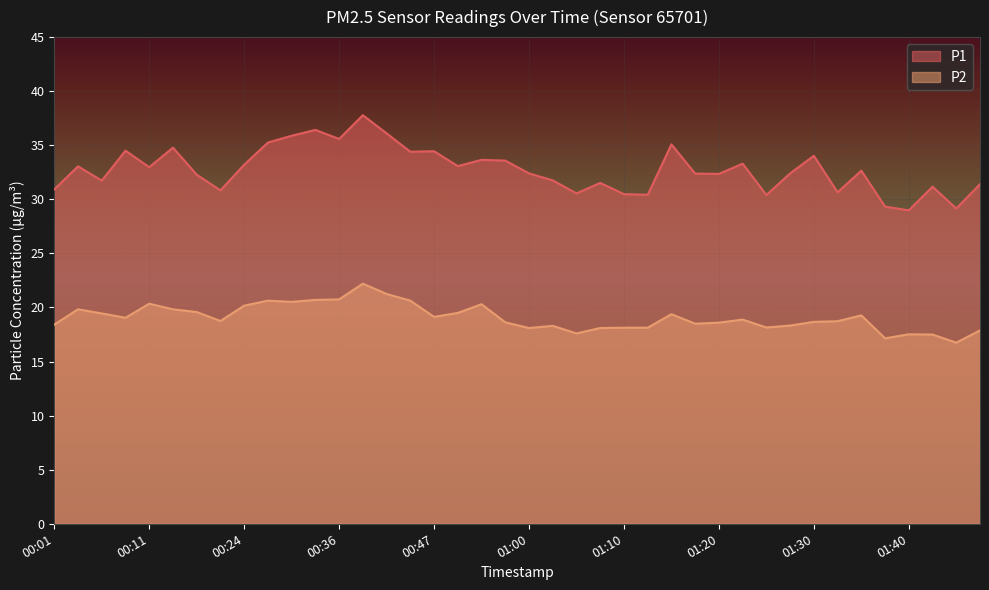

List the series in order of their overall mean, lowest first.

P2, P1